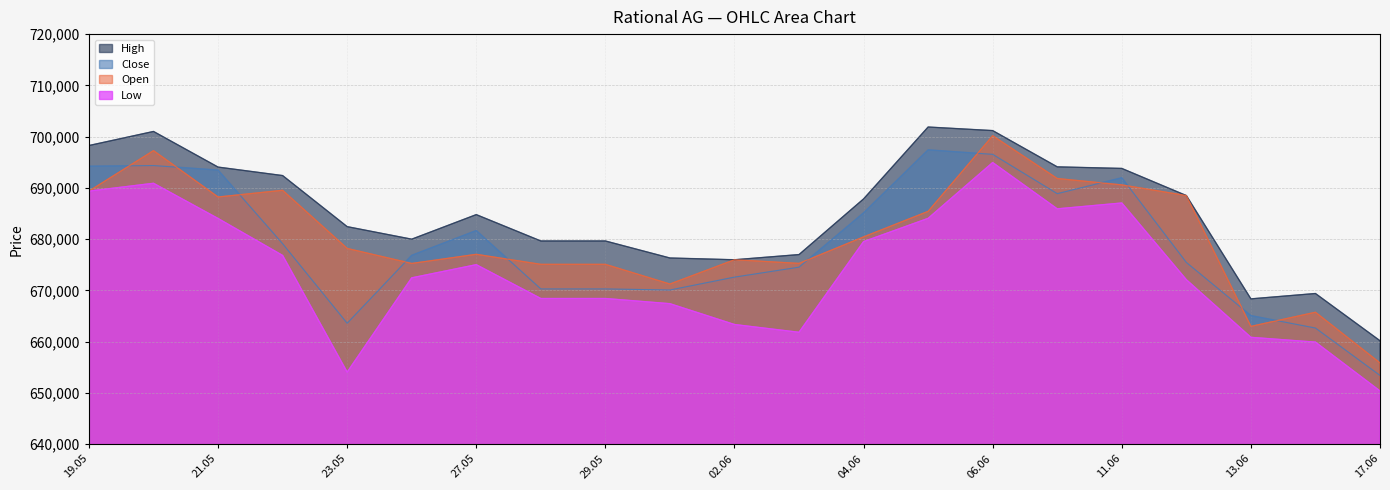

Reading left to right, what are all the values shown in this chart?

Open: 689374	697268	688224	689530	678191	675261	677044	675087	675087	671245	675982	675270	680440	685424	700174	691828	690586	688503	662985	665741	655859
High: 698265	701010	694059	692404	682440	679995	684786	679645	679645	676324	675982	676992	687849	701875	701179	694105	693797	688503	668352	669396	660182
Low: 689374	690898	684033	676823	654056	672451	675023	668422	668422	667411	663348	661834	679522	684058	694947	685912	687057	672089	660849	659916	650384
Close: 694230	694356	693477	679110	663590	676841	681680	670288	670288	670076	672590	674533	685129	697420	696541	688871	691975	675456	665083	662659	653414